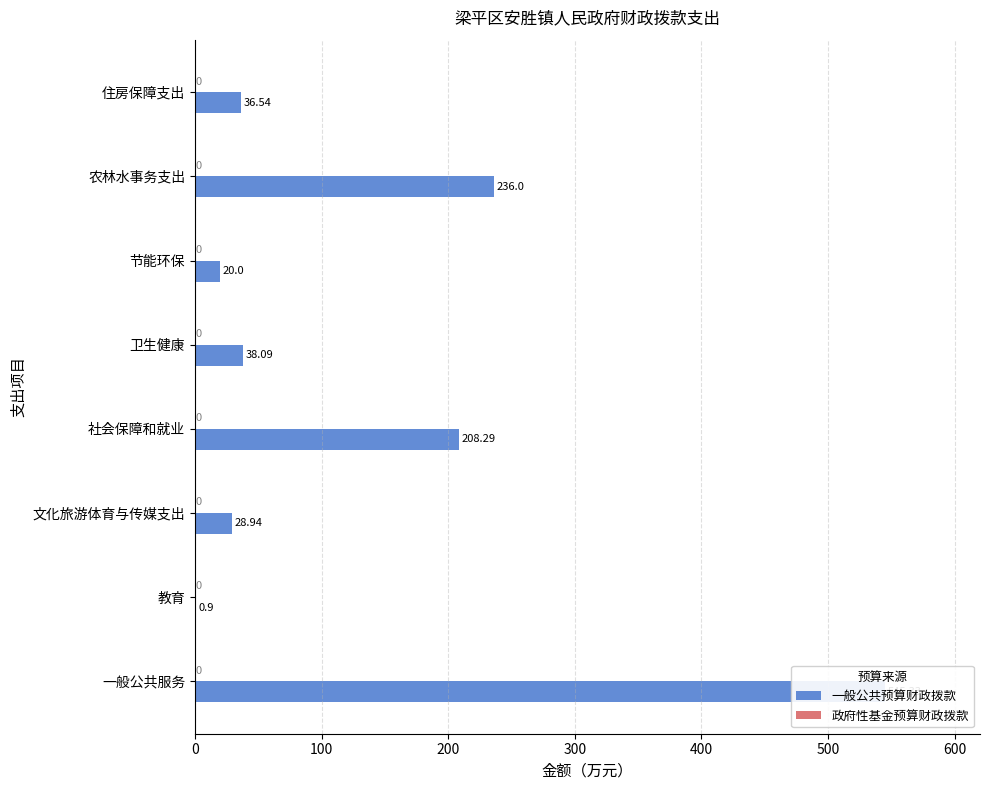

Which series has the largest total across all categories?

一般公共预算财政拨款